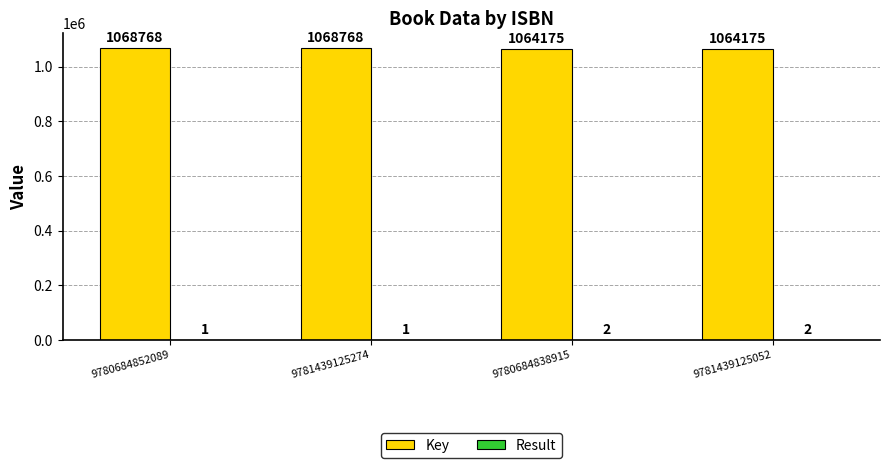

Is it true that Key equals 1559645 at 9781439125052?

False